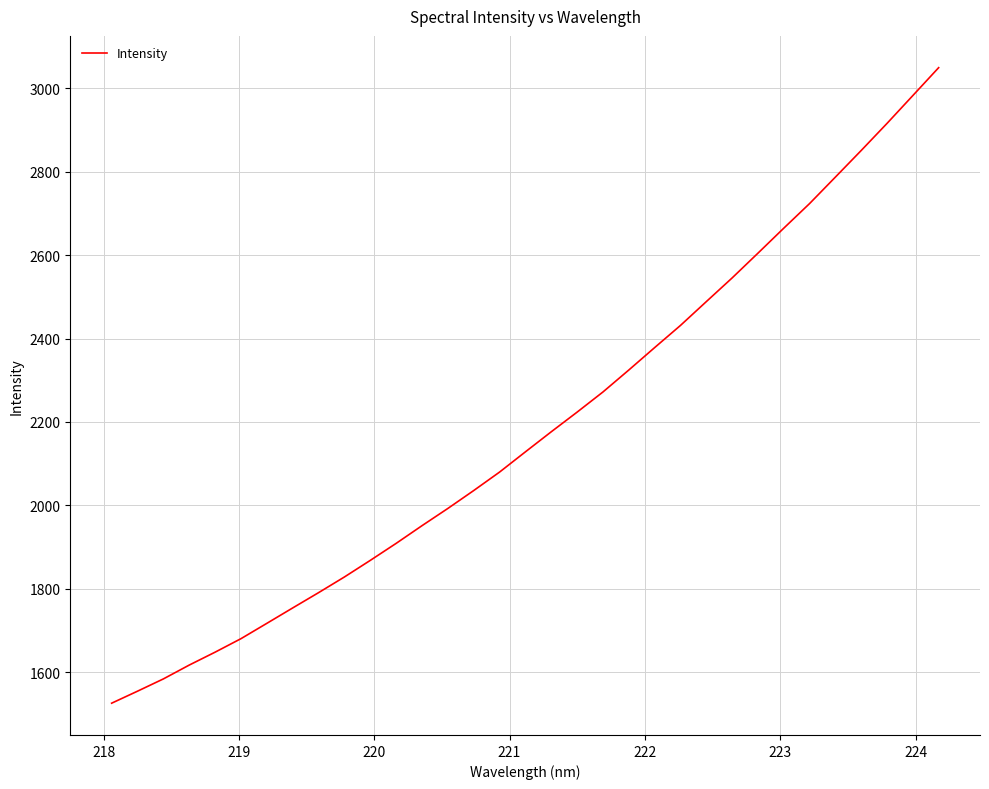

What is the difference between the maximum and minimum values?

1524.0